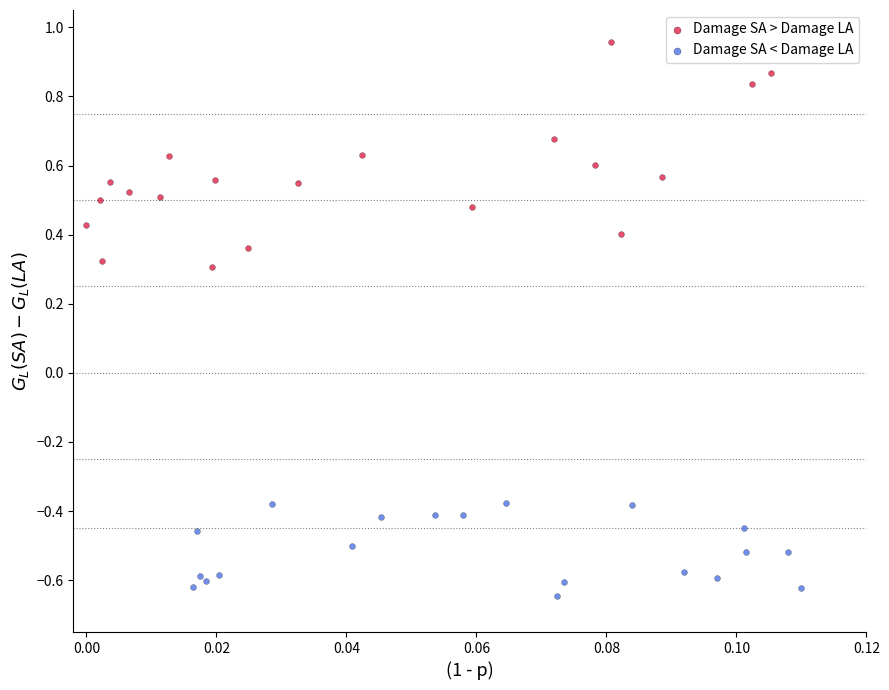

Which series has the largest Y range (max minus min)?

Damage SA > Damage LA